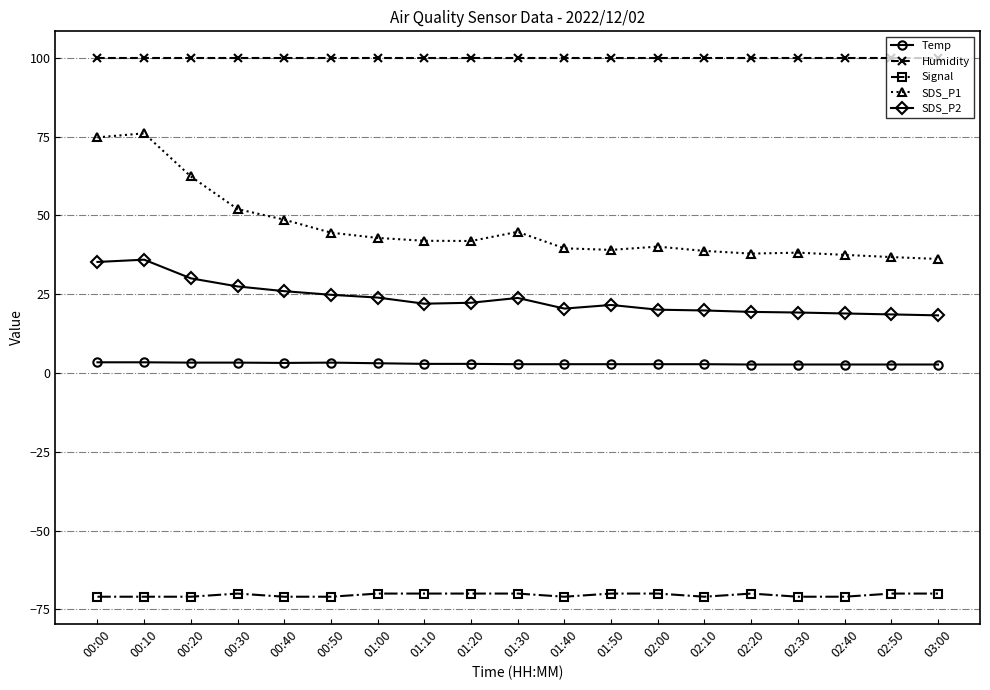

At how many categories does at least one series exceed 43?

19